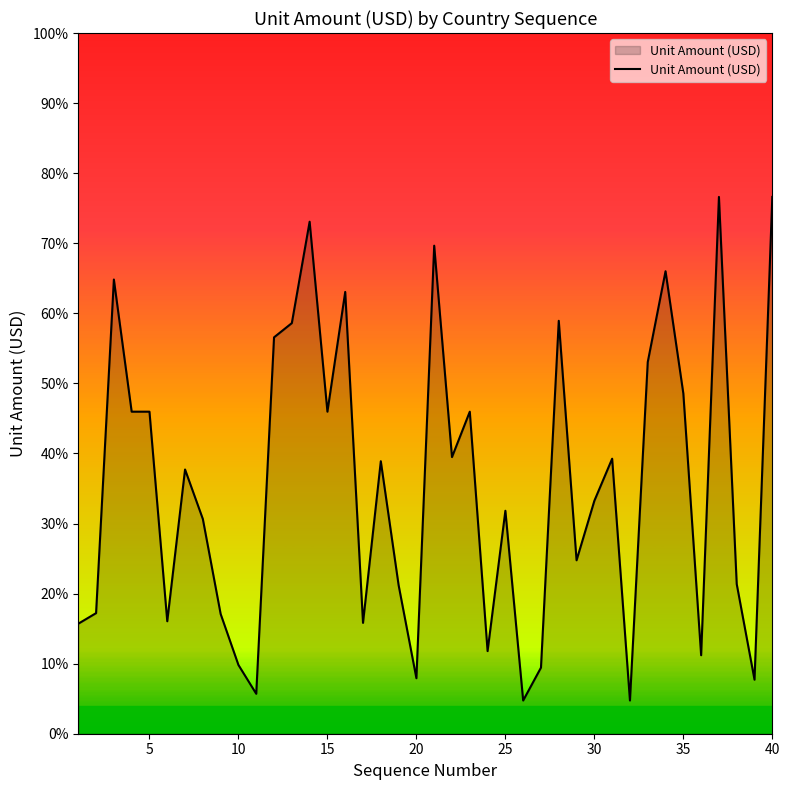

Does the chart display data point markers on the line(s)?

No